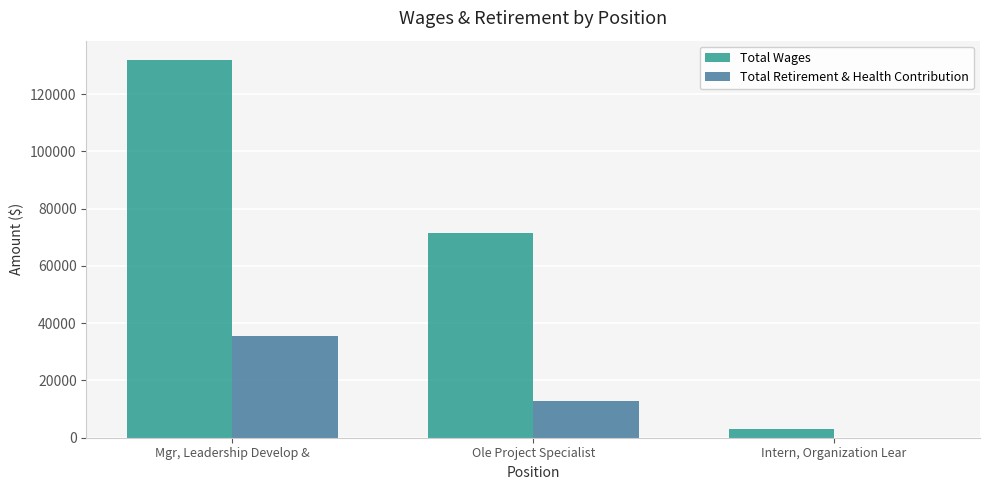

How many categories are shown in the chart?

3